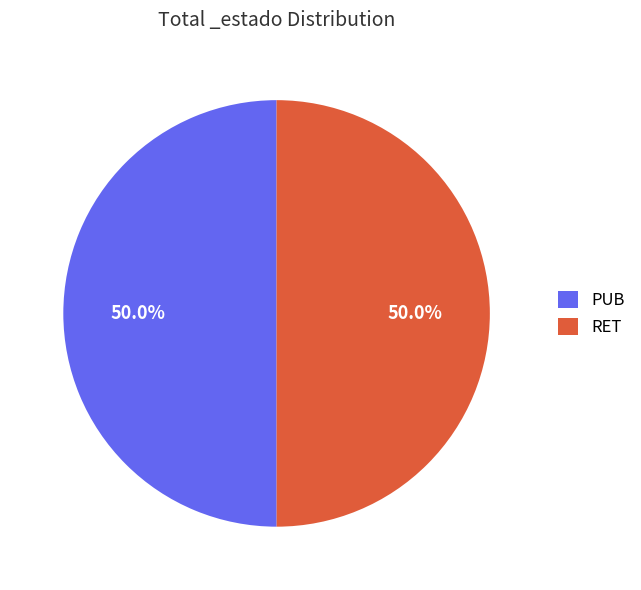

What percentage is the PUB slice, to the nearest percent?

50%